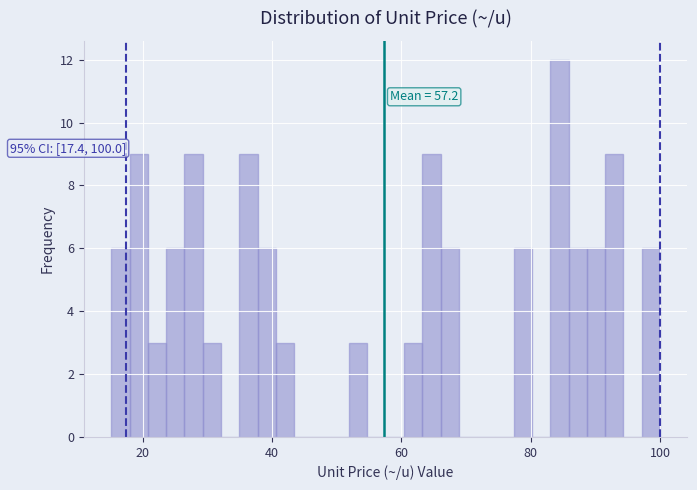

Read against the x-axis, roughly where is the centre of the tallest bar?

84